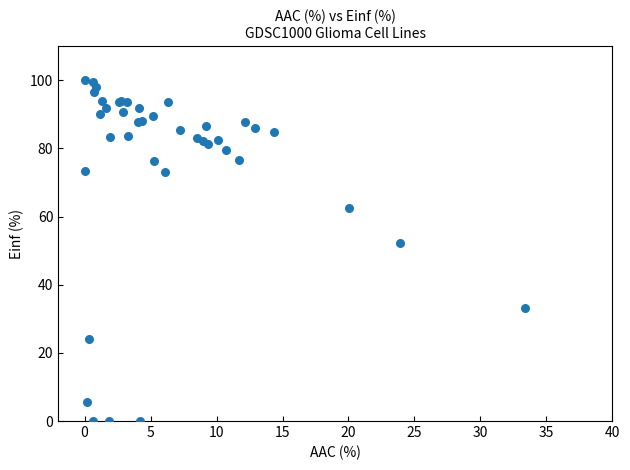

What Y value in the scatter plot is closest to 50?

52.2